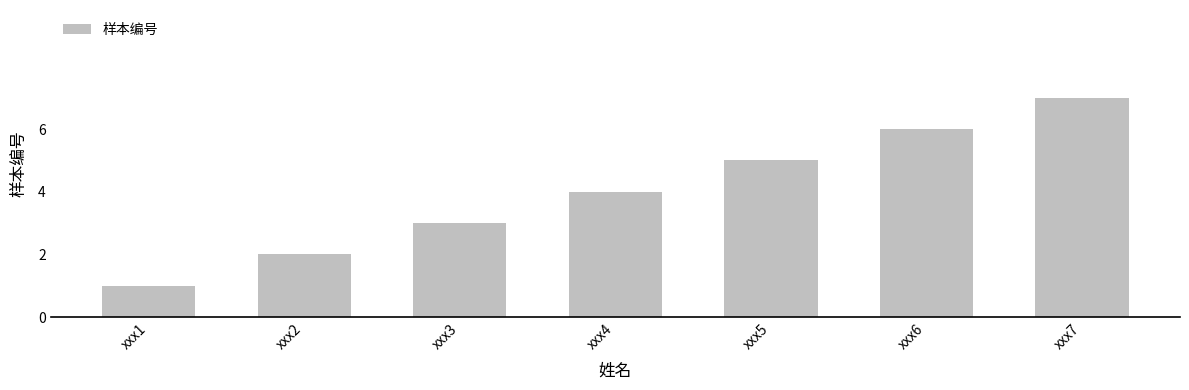

Approximately how many times larger is the value at xxx6 compared to xxx1?

6.0